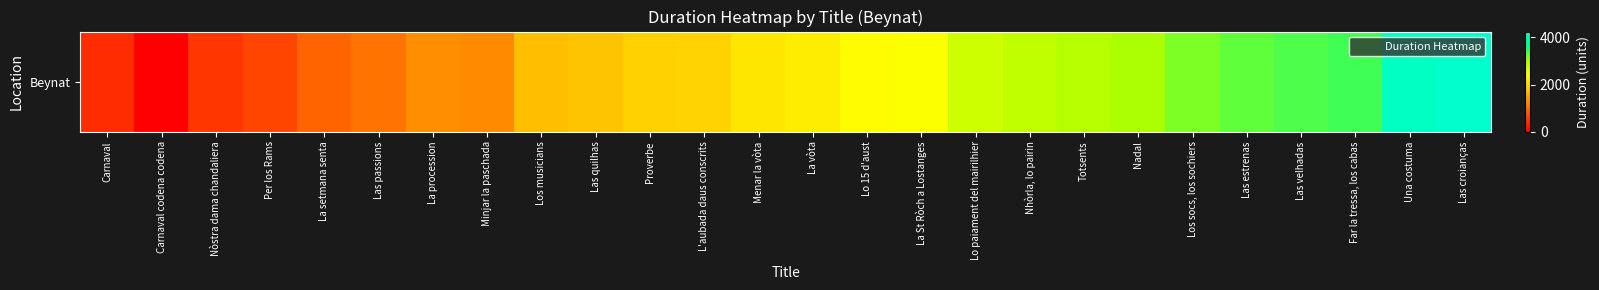

What is the maximum value shown in the chart?

4249